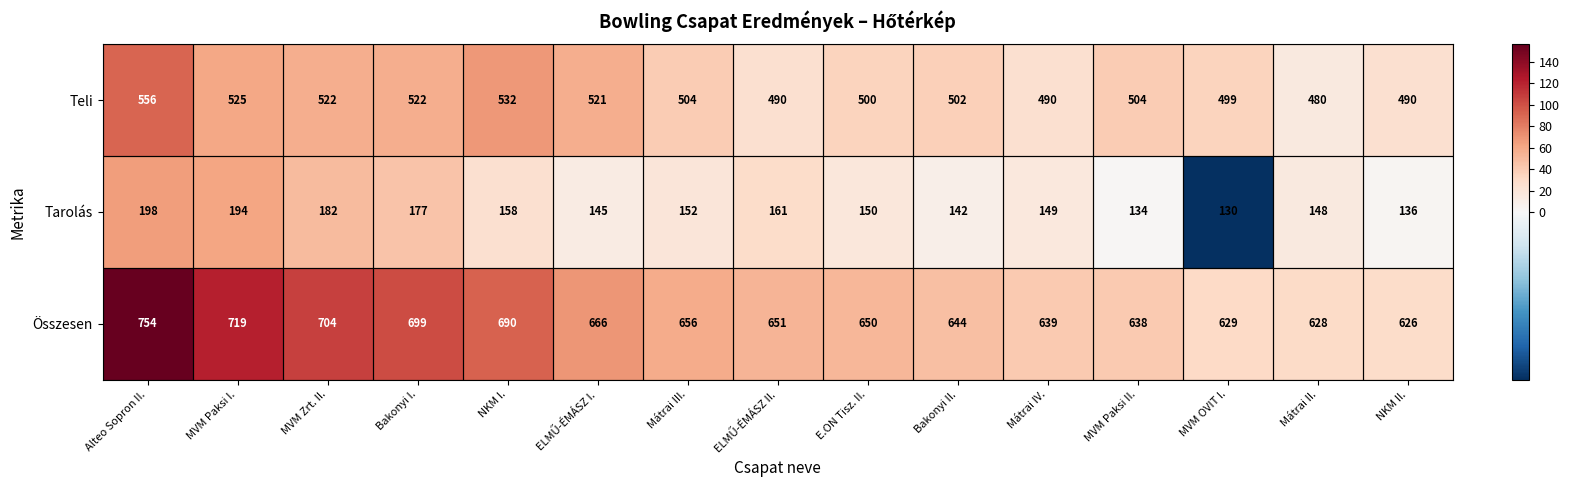

What is the difference between the Teli values at Bakonyi I. and NKM I.?

10